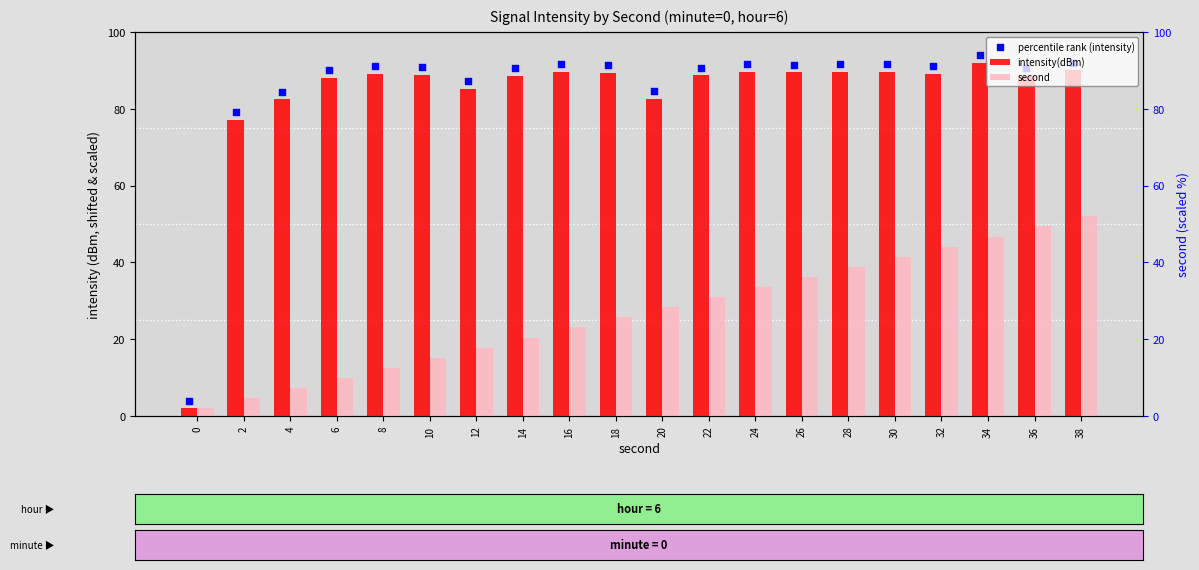

At how many categories does at least one series exceed 72?

19